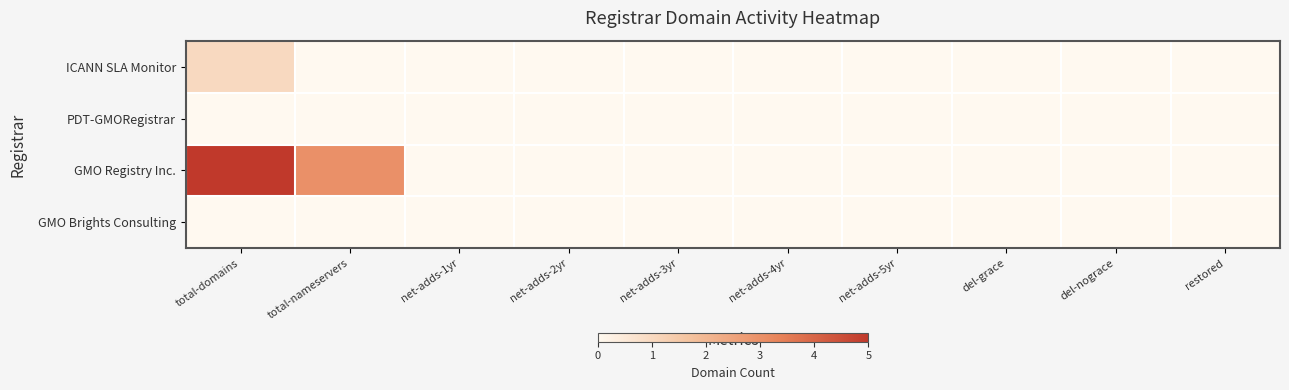

Reading left to right, what are all the values shown in this chart?

ICANN SLA Monitor: total-domains=1	total-nameservers=0	net-adds-1yr=0	net-adds-2yr=0	net-adds-3yr=0	net-adds-4yr=0	net-adds-5yr=0	del-grace=0	del-nograce=0	restored=0
PDT-GMORegistrar: total-domains=0	total-nameservers=0	net-adds-1yr=0	net-adds-2yr=0	net-adds-3yr=0	net-adds-4yr=0	net-adds-5yr=0	del-grace=0	del-nograce=0	restored=0
GMO Registry Inc.: total-domains=5	total-nameservers=3	net-adds-1yr=0	net-adds-2yr=0	net-adds-3yr=0	net-adds-4yr=0	net-adds-5yr=0	del-grace=0	del-nograce=0	restored=0
GMO Brights Consulting: total-domains=0	total-nameservers=0	net-adds-1yr=0	net-adds-2yr=0	net-adds-3yr=0	net-adds-4yr=0	net-adds-5yr=0	del-grace=0	del-nograce=0	restored=0